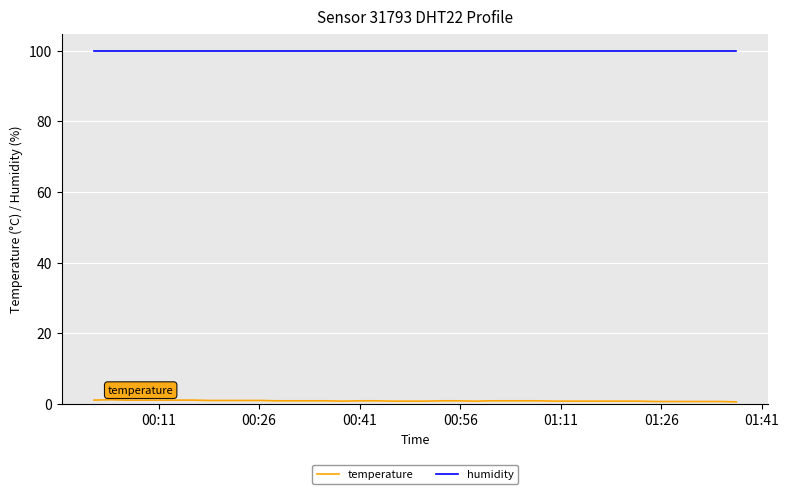

Rank the series by their maximum value, from highest to lowest.

humidity, temperature